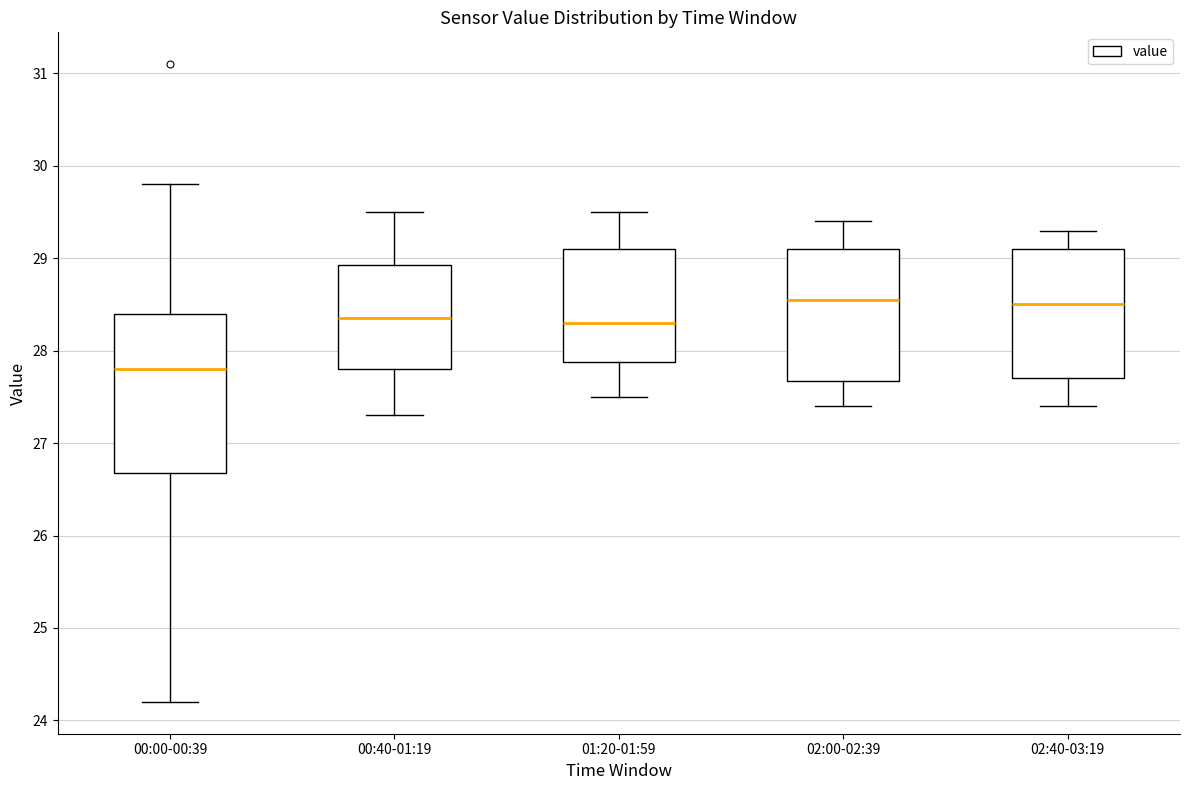

Where is the lower edge of the box for 02:40-03:19 on the y-axis? The values are not printed on the chart, so give them approximately, as read against the axis.

27.7